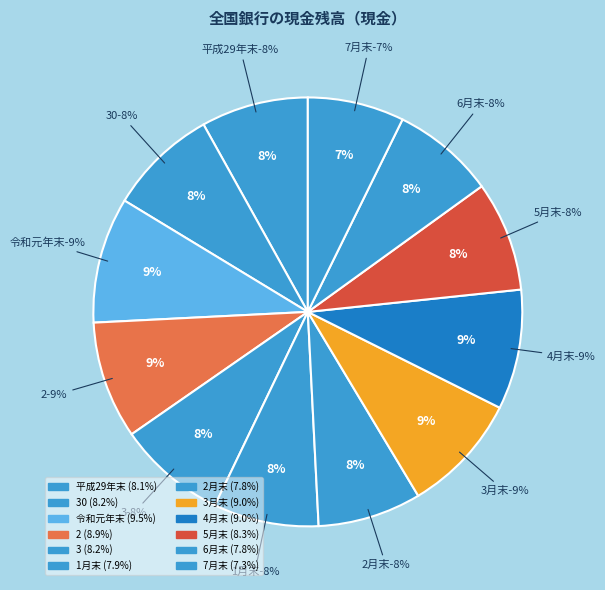

What is the total percentage of 2 and 3月末?

17.9%